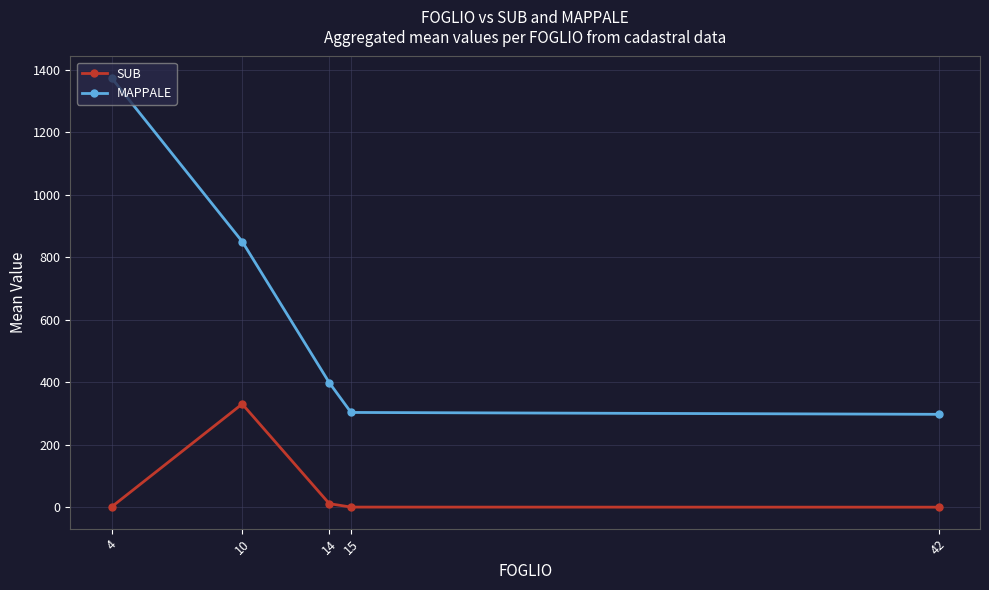

Which series changed the most between 4 and 10?

MAPPALE